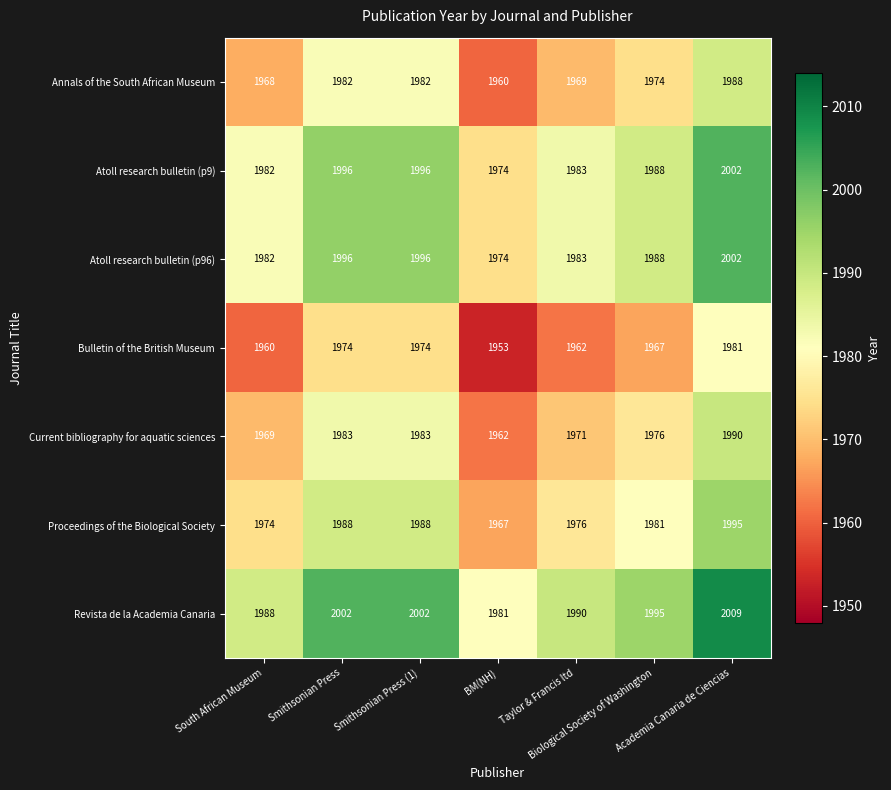

What is the average value of the Atoll research bulletin (p9) series?

1989